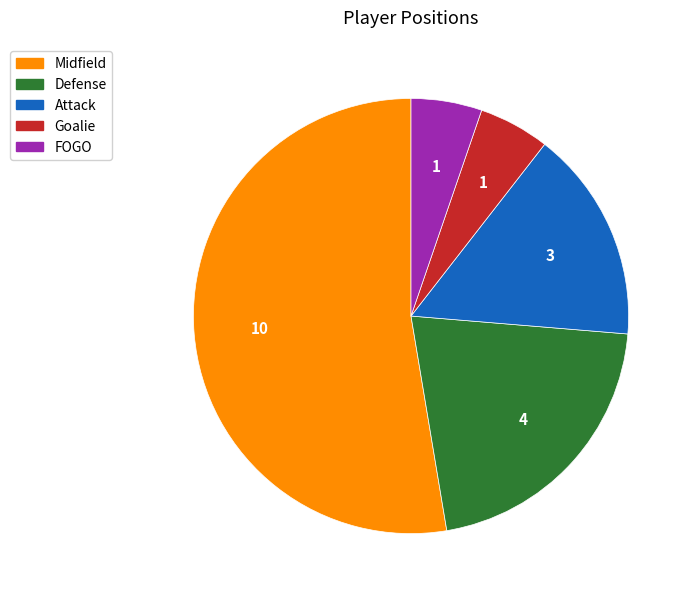

Is the sum of Midfield and FOGO greater than half?

Yes